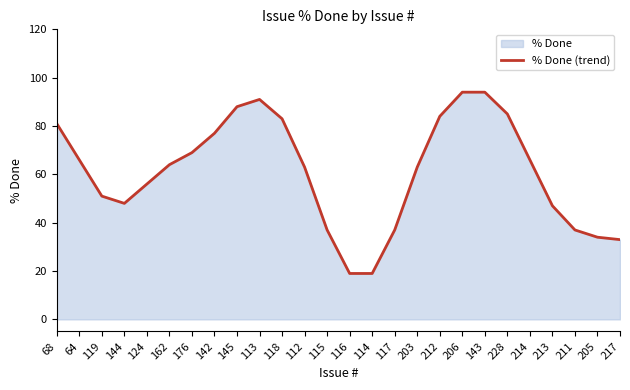

Reading left to right, list all the values displayed in this chart.

81	66	51	48	56	64	69	77	88	91	83	63	37	19	19	37	63	84	94	94	85	66	47	37	34	33